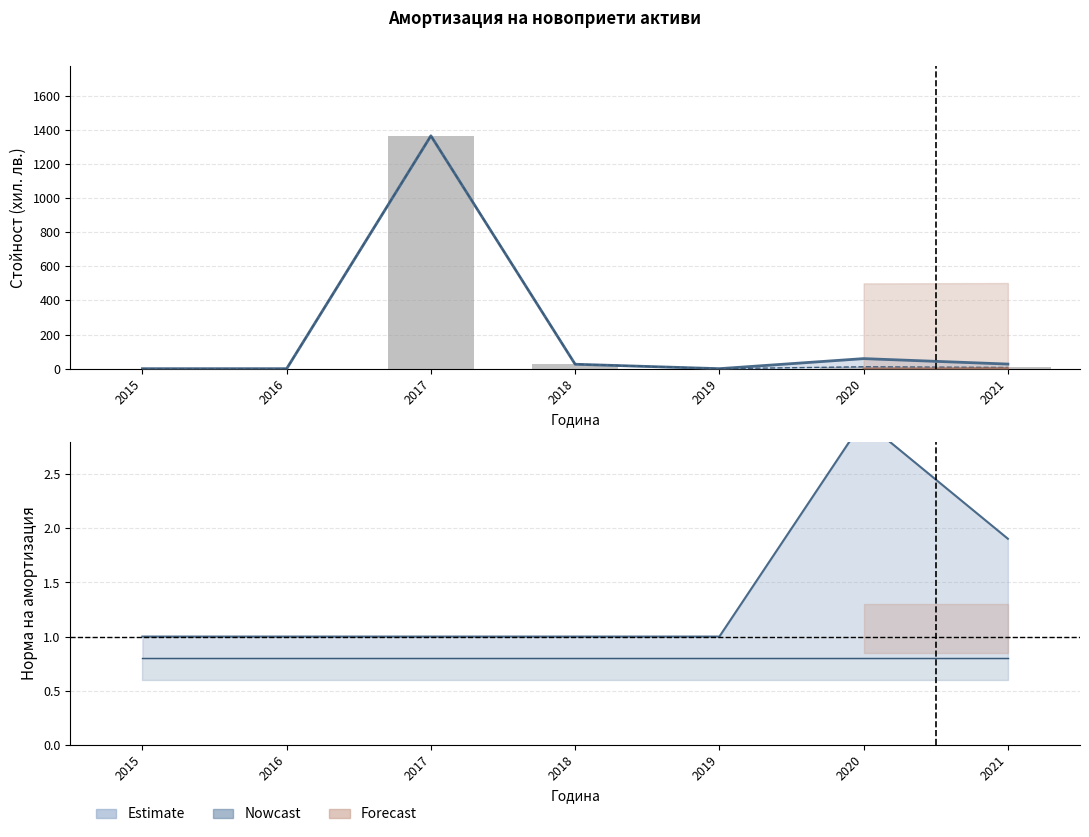

What is the difference between the Доставяне вода (Отчетна стойност) values at 2018 and 2020?

33.0